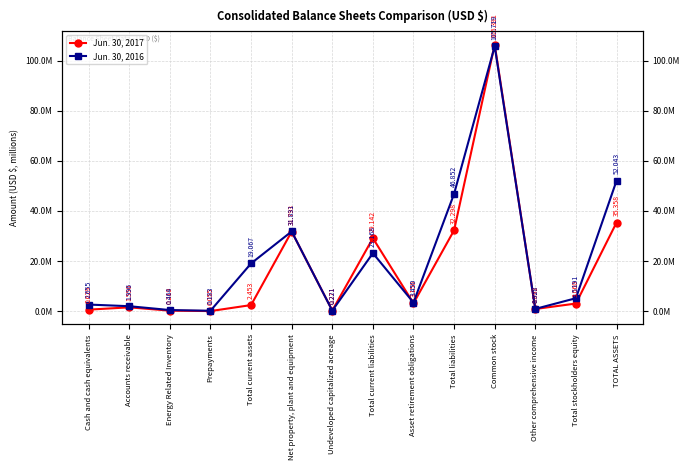

True or false: Jun. 30, 2017 has a value of 35358235 at TOTAL ASSETS.

True